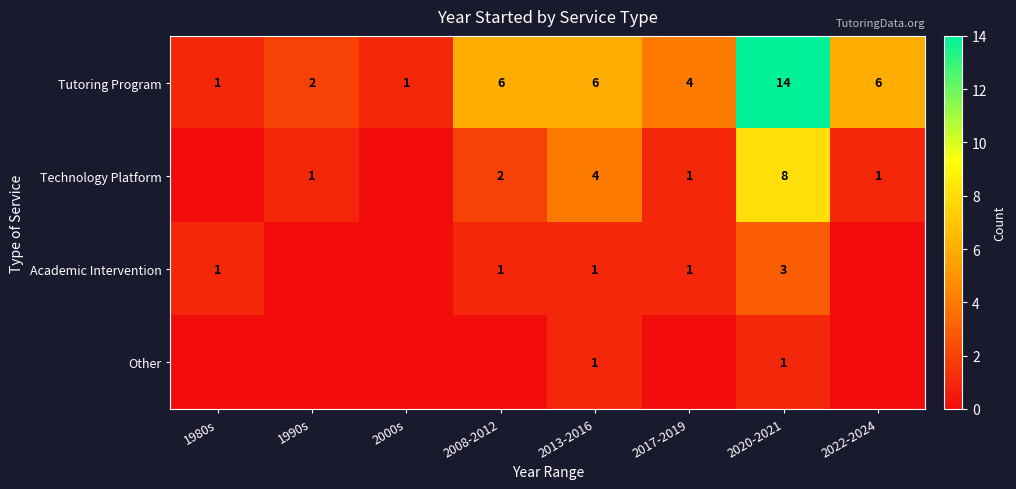

True or false: Academic Intervention has a value of 1 at 2008-2012.

True